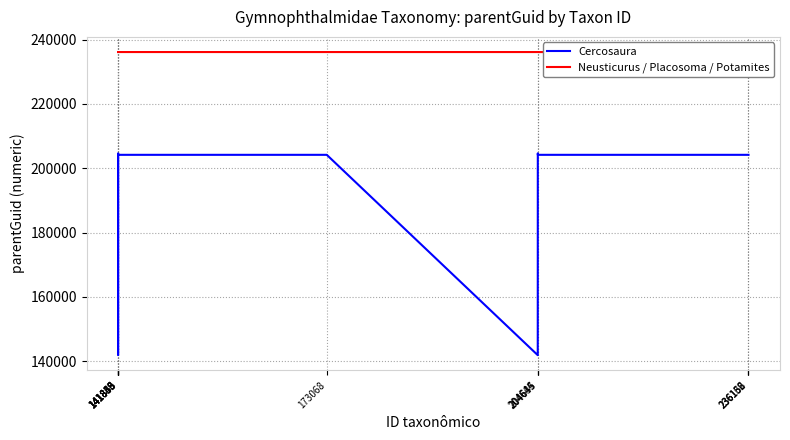

What is the average value of the Neusticurus / Placosoma / Potamites series?

236159